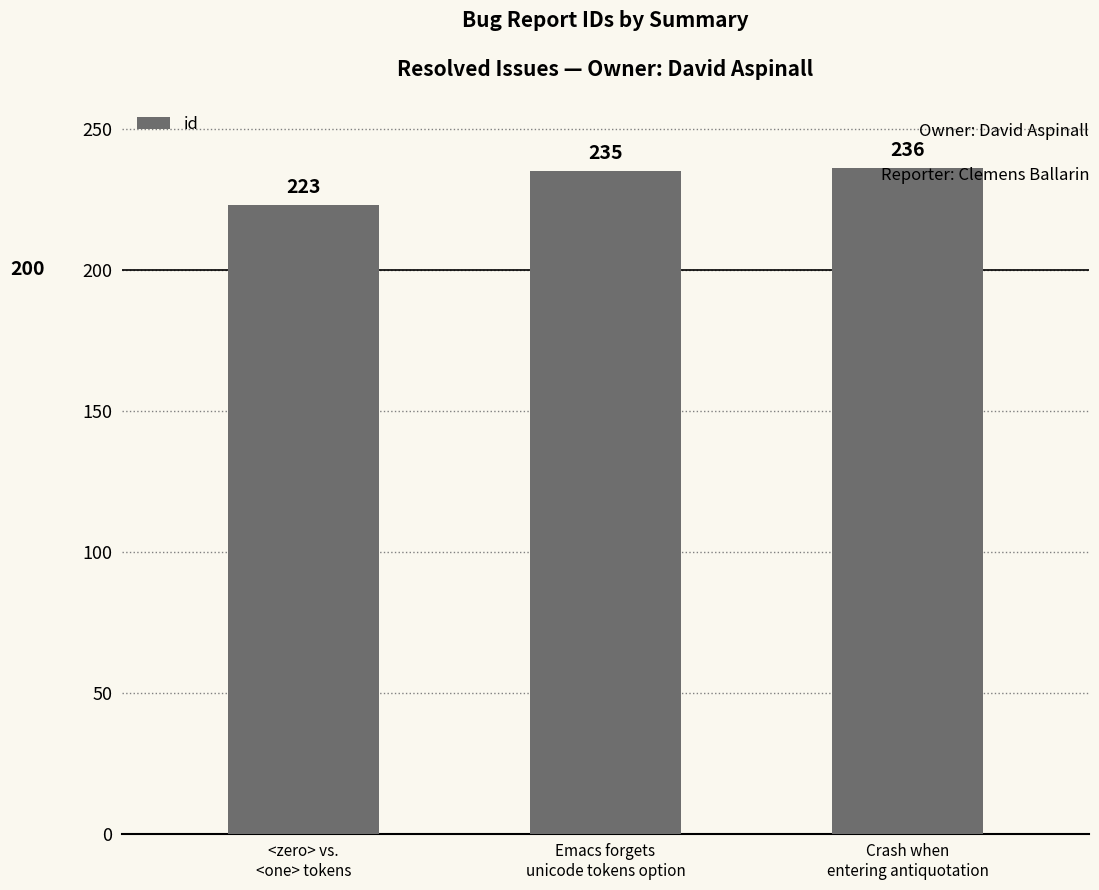

What is the sum of the values at Emacs forgets
unicode tokens option and Crash when
entering antiquotation?

471